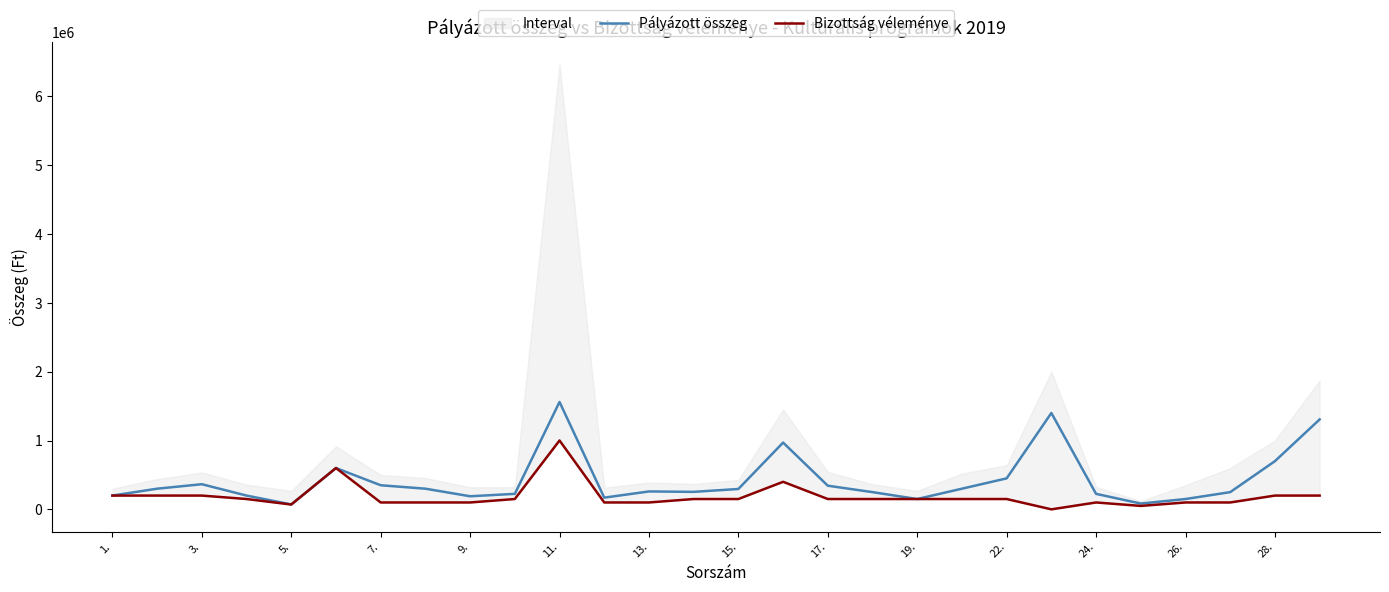

True or false: Bizottság véleménye and Pályázott összeg cross at least once.

False